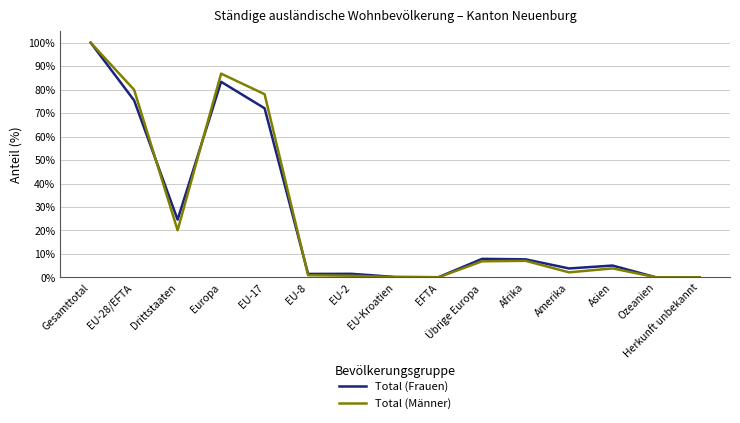

True or false: Total (Männer) and Total (Frauen) cross at least once.

True